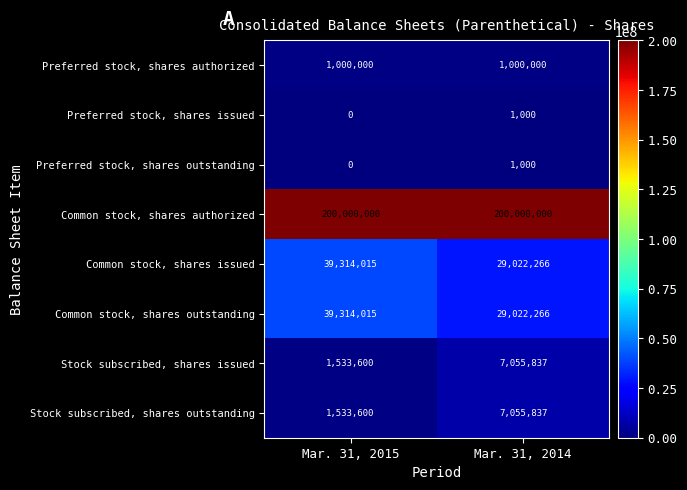

Reading right to left, what are all the values shown in this chart?

Preferred stock, shares authorized: 1000000	1000000
Preferred stock, shares issued: 1000	0
Preferred stock, shares outstanding: 1000	0
Common stock, shares authorized: 200000000	200000000
Common stock, shares issued: 29022266	39314015
Common stock, shares outstanding: 29022266	39314015
Stock subscribed, shares issued: 7055837	1533600
Stock subscribed, shares outstanding: 7055837	1533600